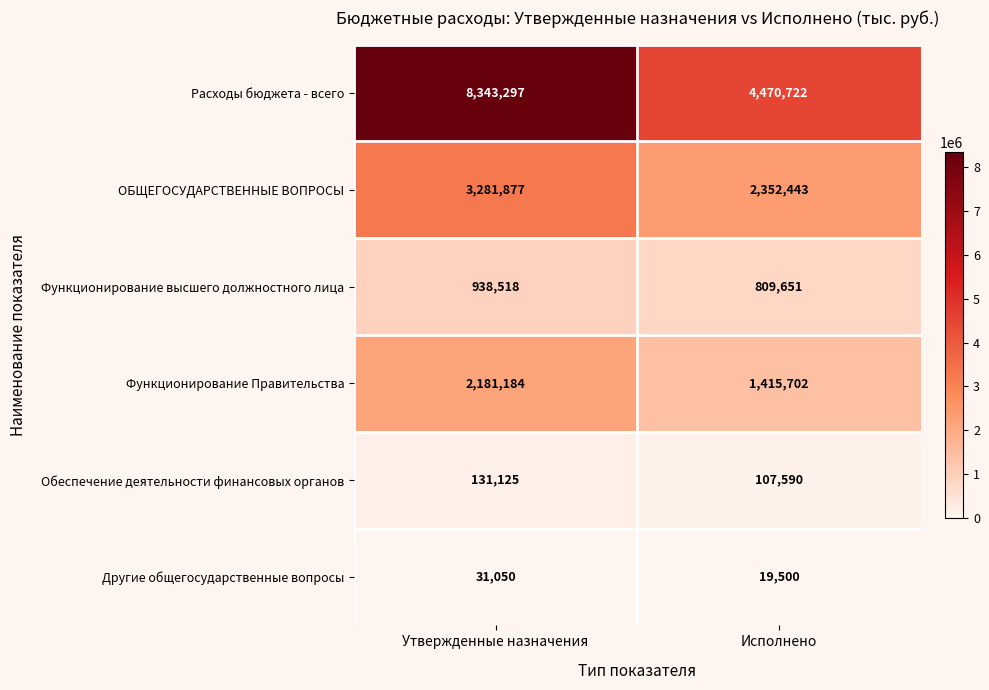

What is the difference between the highest and lowest values at Утвержденные назначения?

8312247